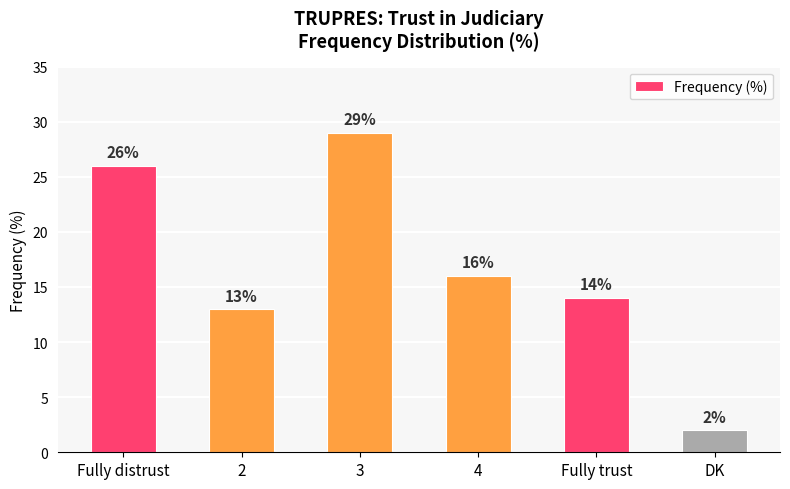

List the labels in order of value, largest first.

3, Fully distrust, 4, Fully trust, 2, DK